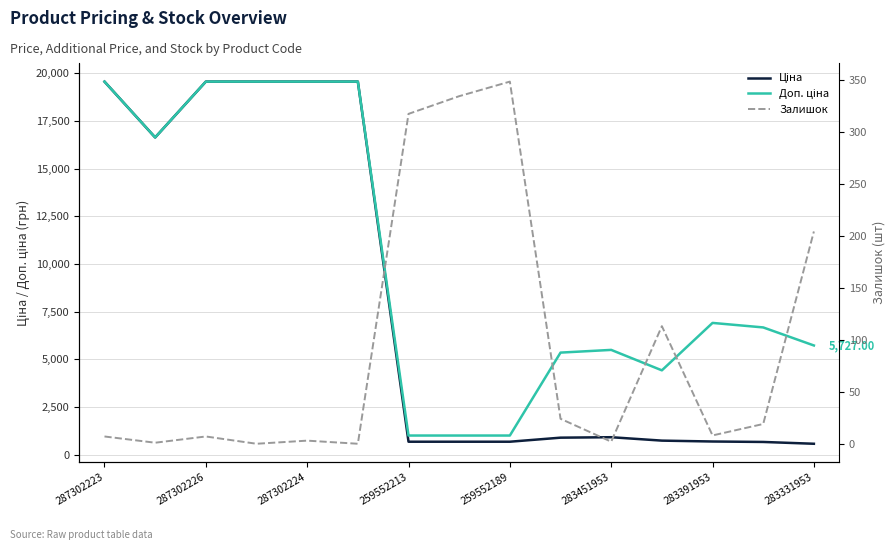

Is the value of Ціна at 283451953 greater than the value of Доп. ціна at 287302226?

Yes